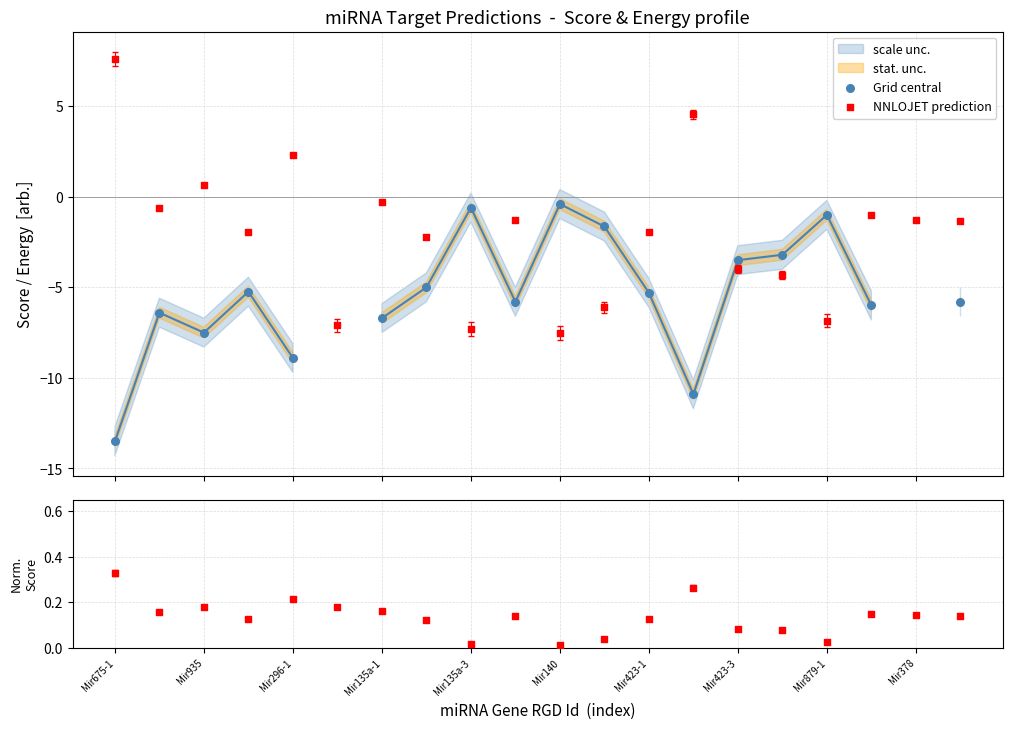

Is the value of Normalized Score at Mir879-1 greater than the value of Grid central at 17?

Yes